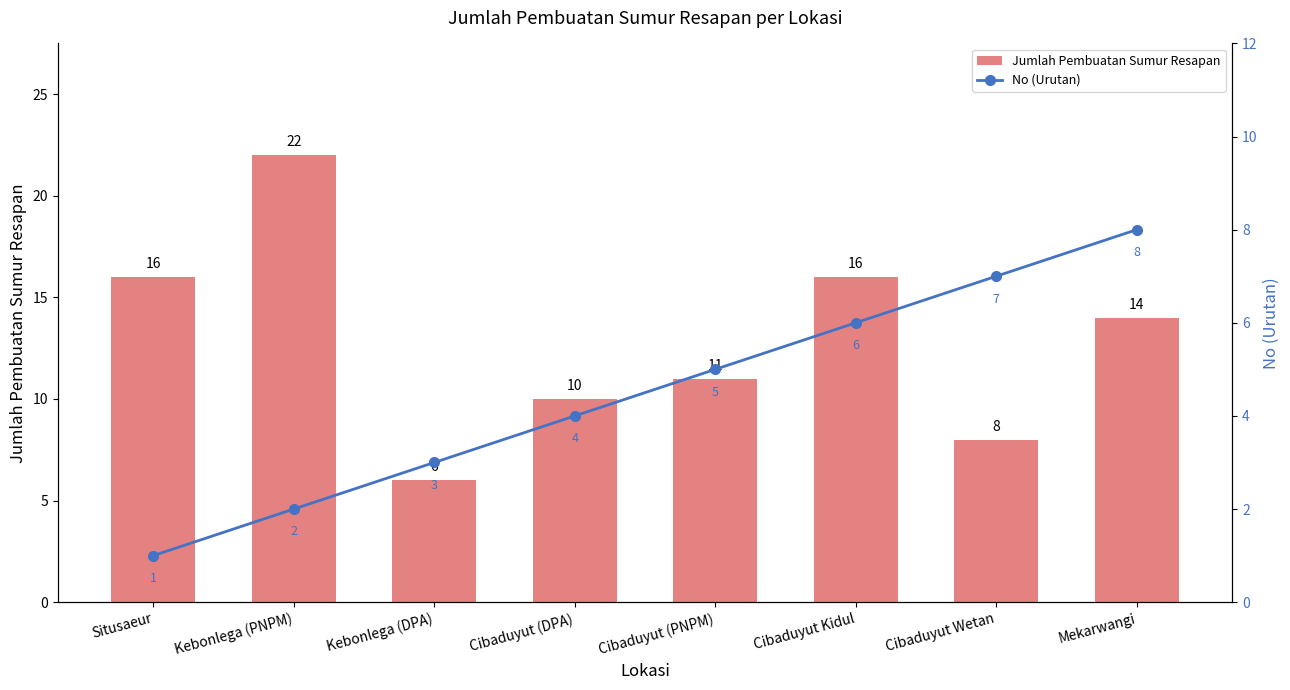

The Jumlah Pembuatan Sumur Resapan series shows 4 at Cibaduyut Wetan. True or false?

False